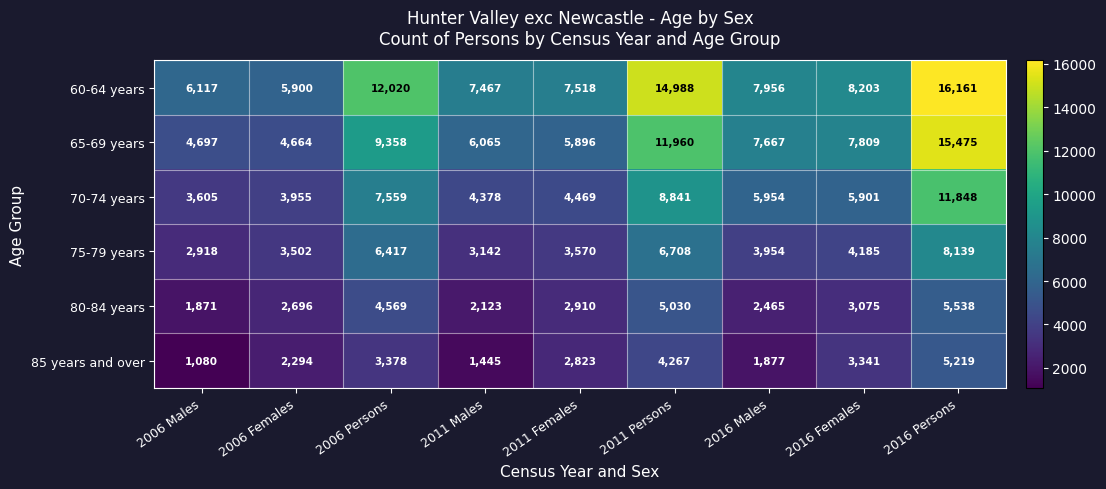

What is the difference between the maximum and second lowest values in the 85 years and over series?

3774